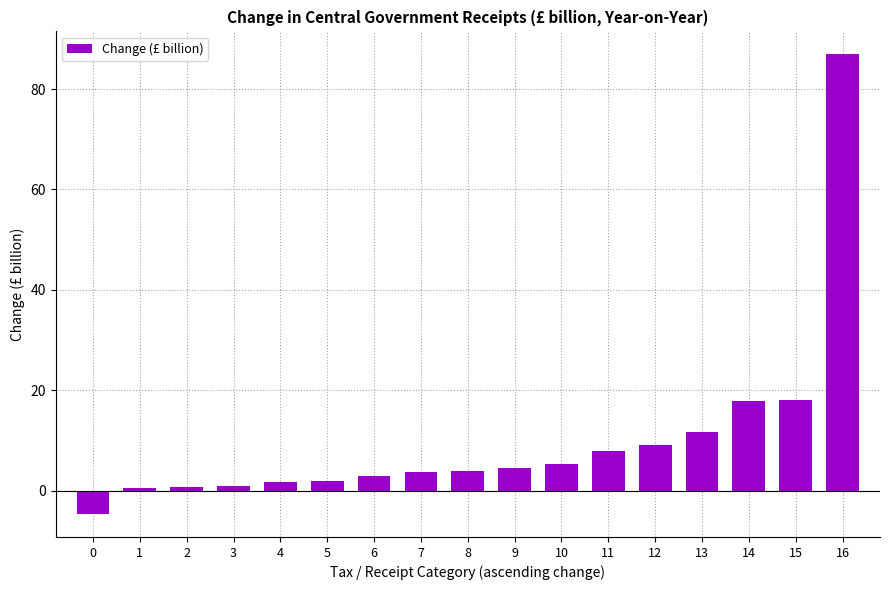

What is the average value?

10.2